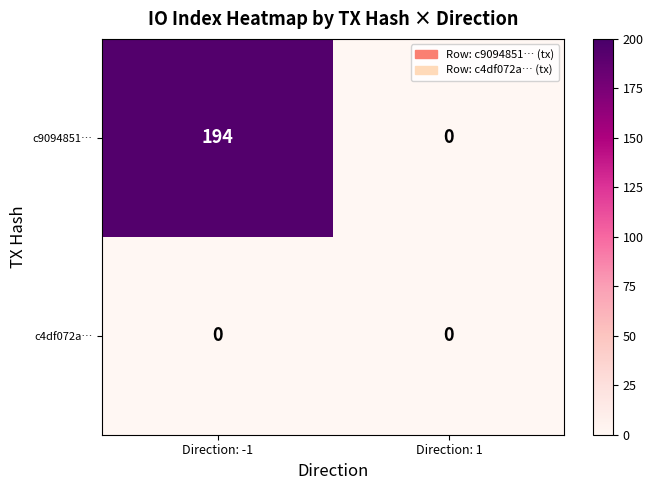

What is the average value of the c9094851… series?

97